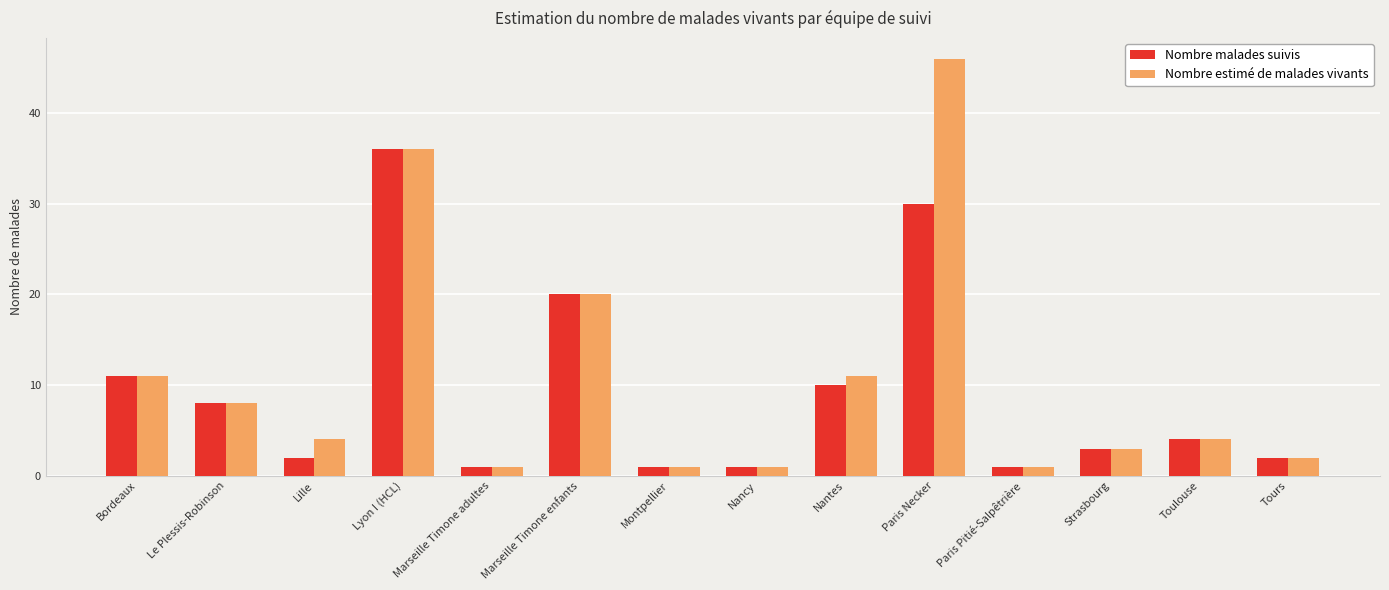

List the series in order of their peak value, highest first.

Nombre estimé de malades vivants, Nombre malades suivis